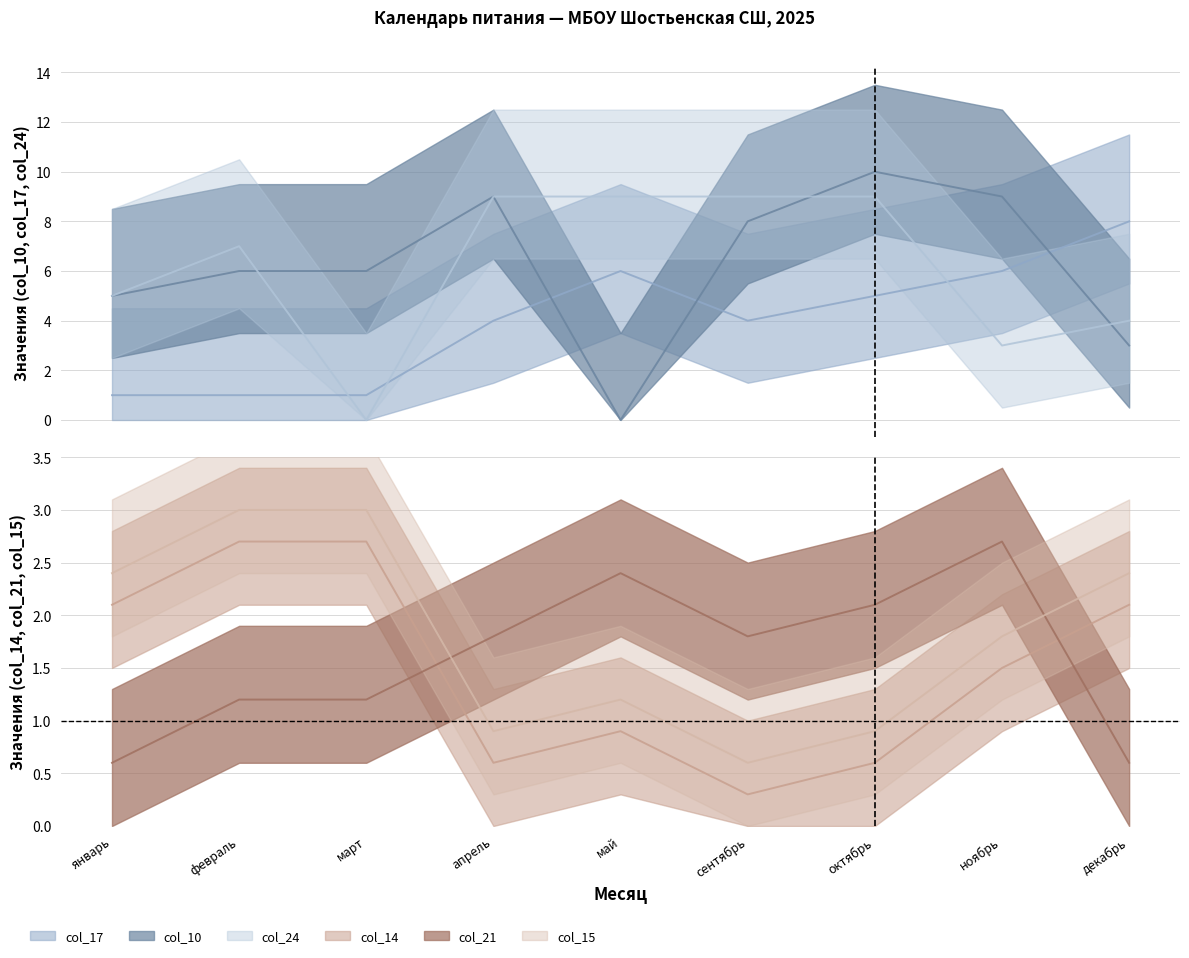

What is the total value across all series at декабрь?

20.1